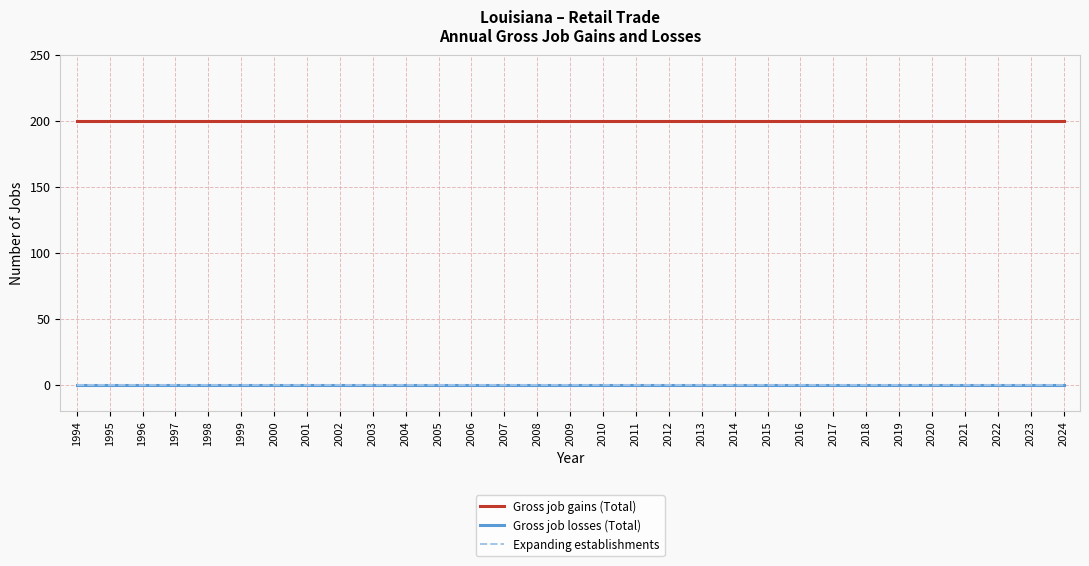

Between 1996 and 2020, which series saw the biggest shift?

Gross job gains (Total)